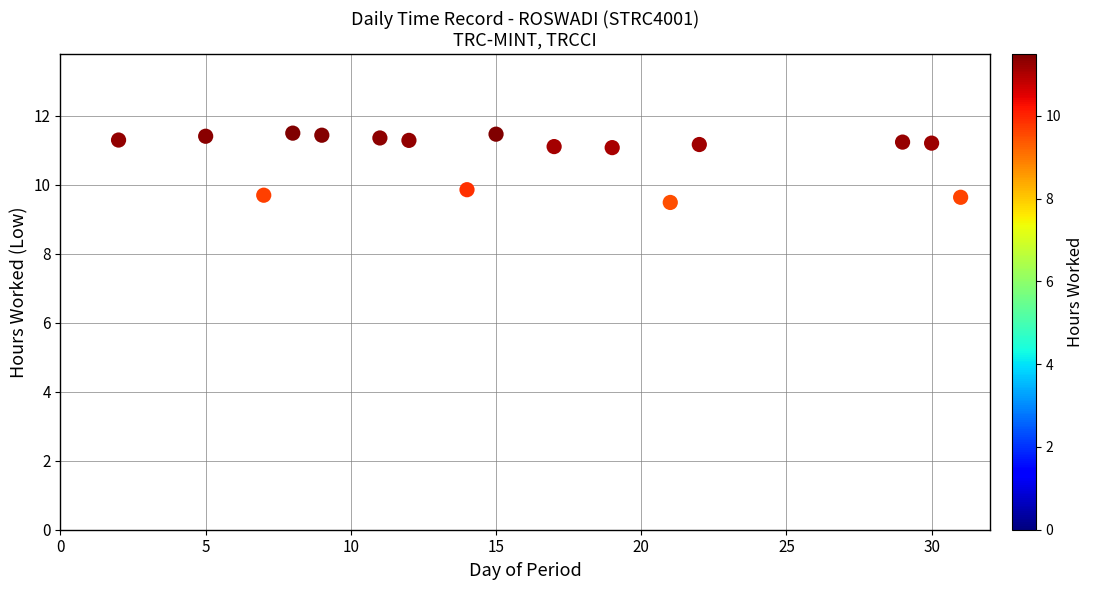

What Y value in the scatter plot is closest to 10?

9.9